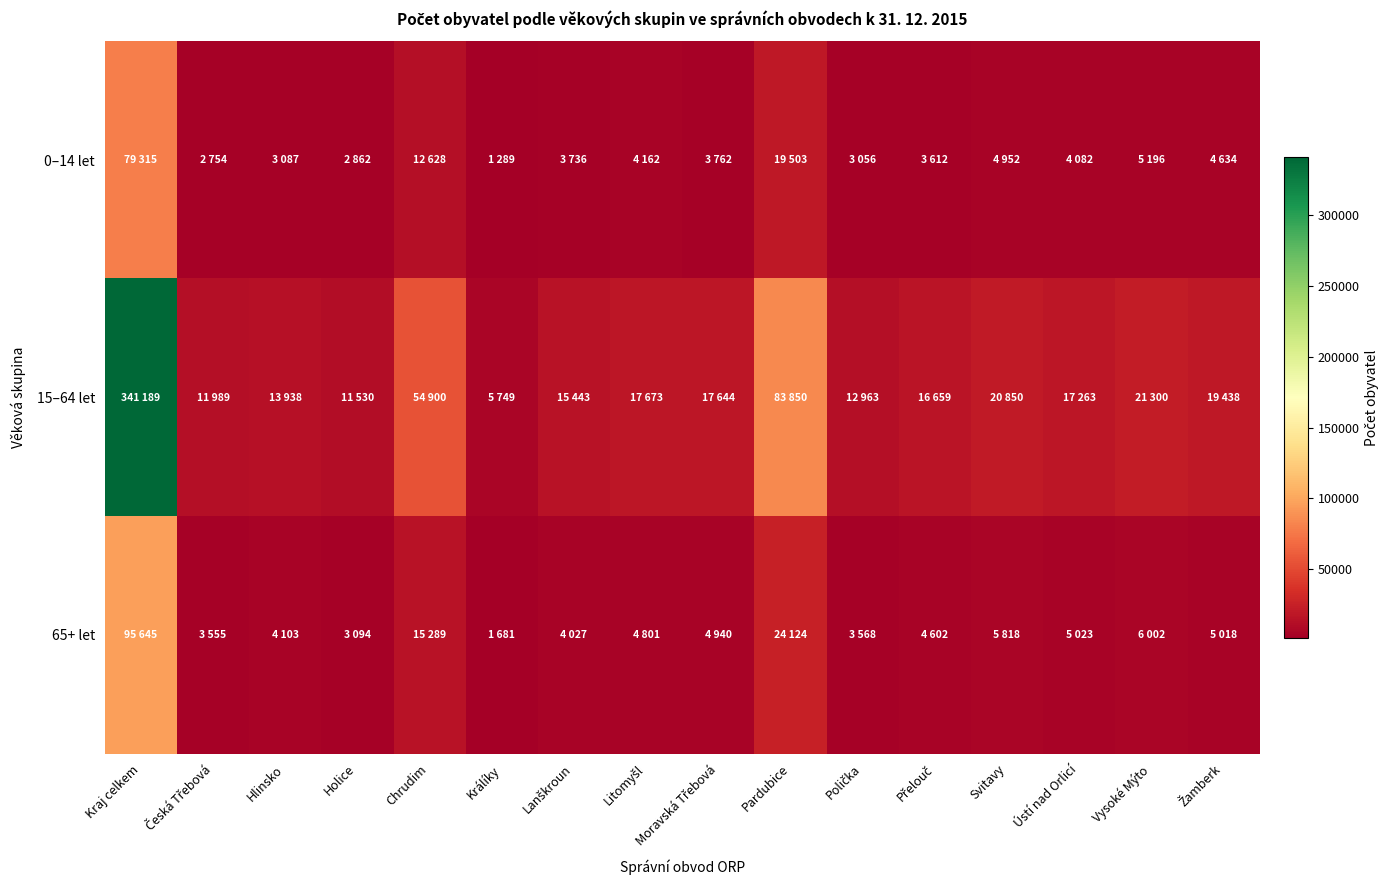

What is the smallest value displayed?

1289